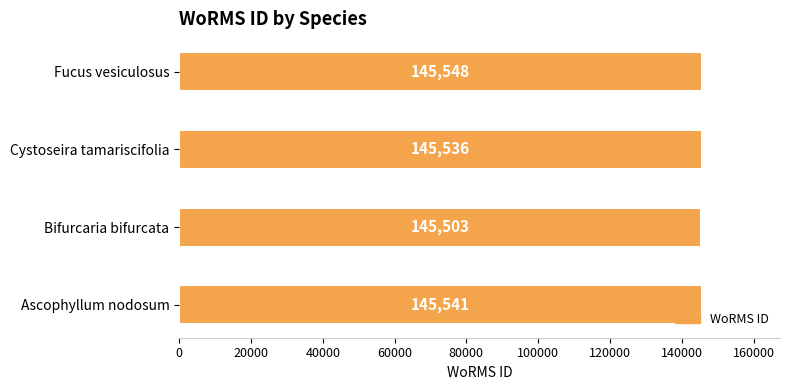

True or false: the data shows 145536 at Cystoseira tamariscifolia.

True